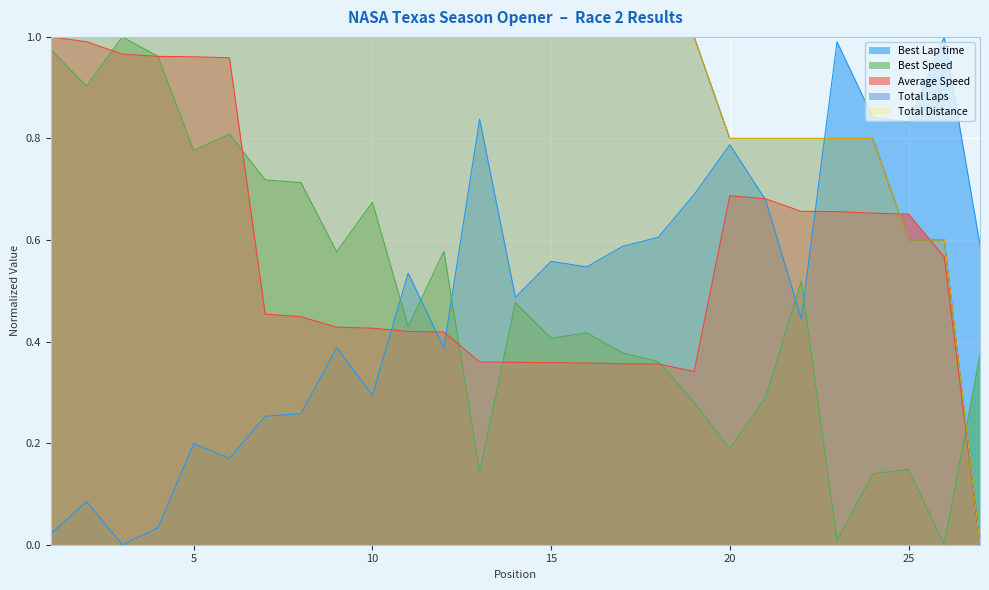

How many values in the Total Distance series exceed 0?

26